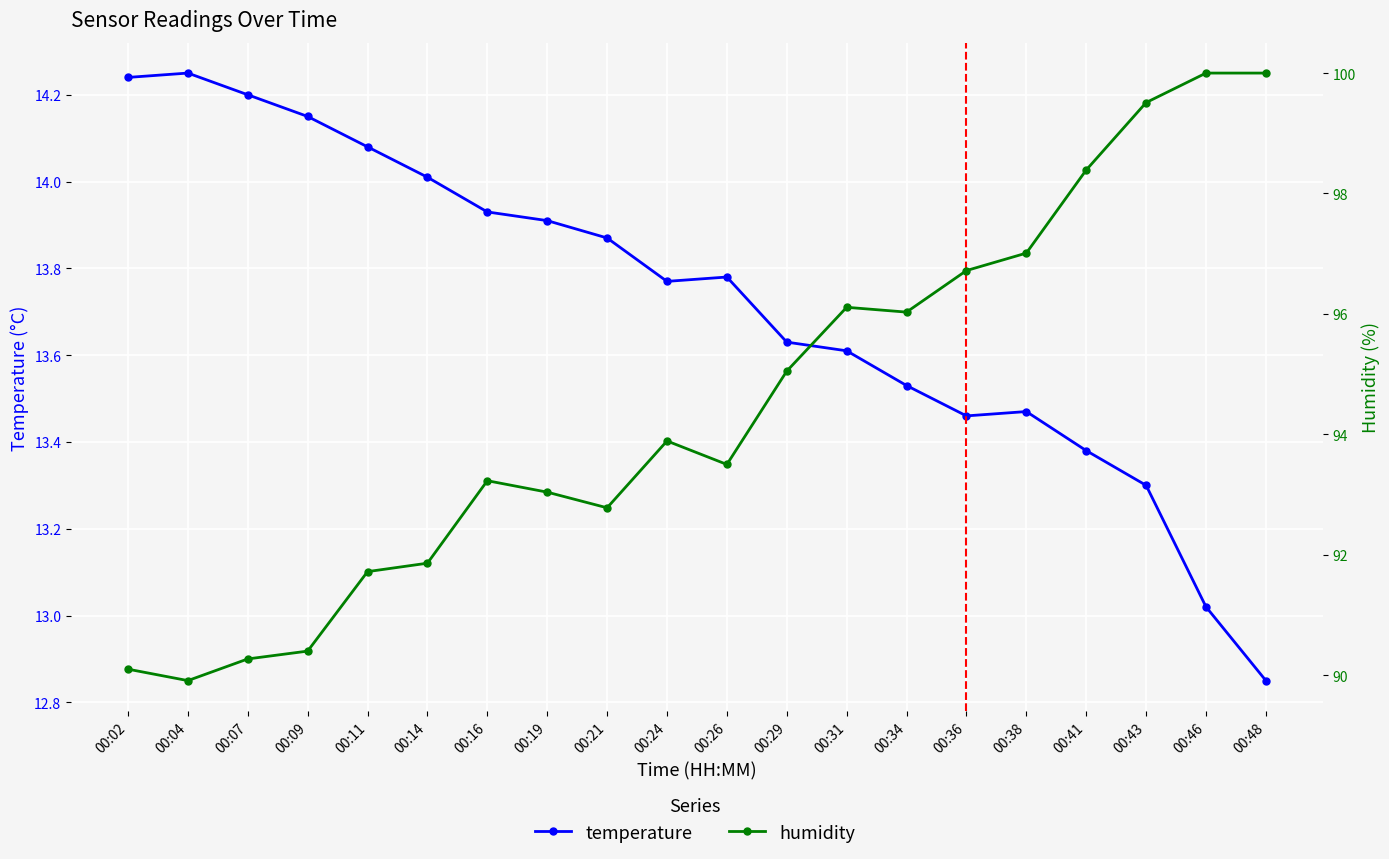

How many data points in temperature are less than 13?

1